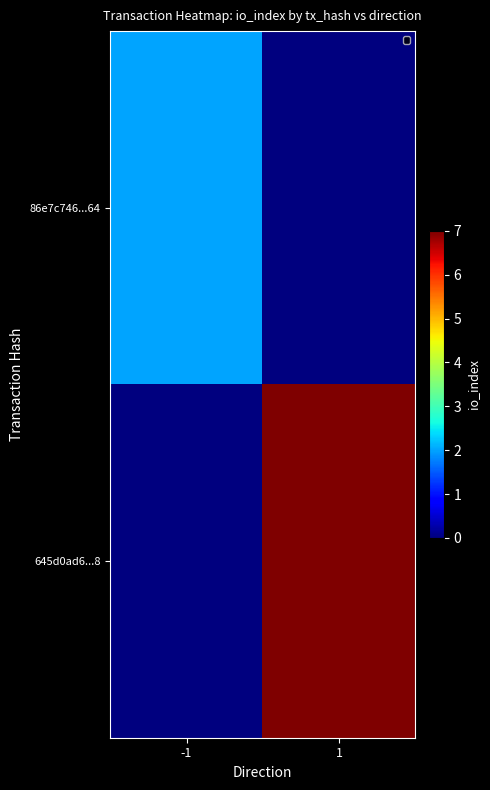

Reading left to right, transcribe all the data shown in this chart.

86e7c746...64: -1=2	1=0
645d0ad6...8: -1=0	1=7